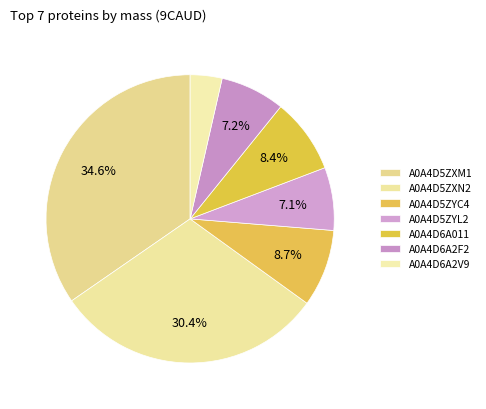

Is there a majority slice in this chart?

No